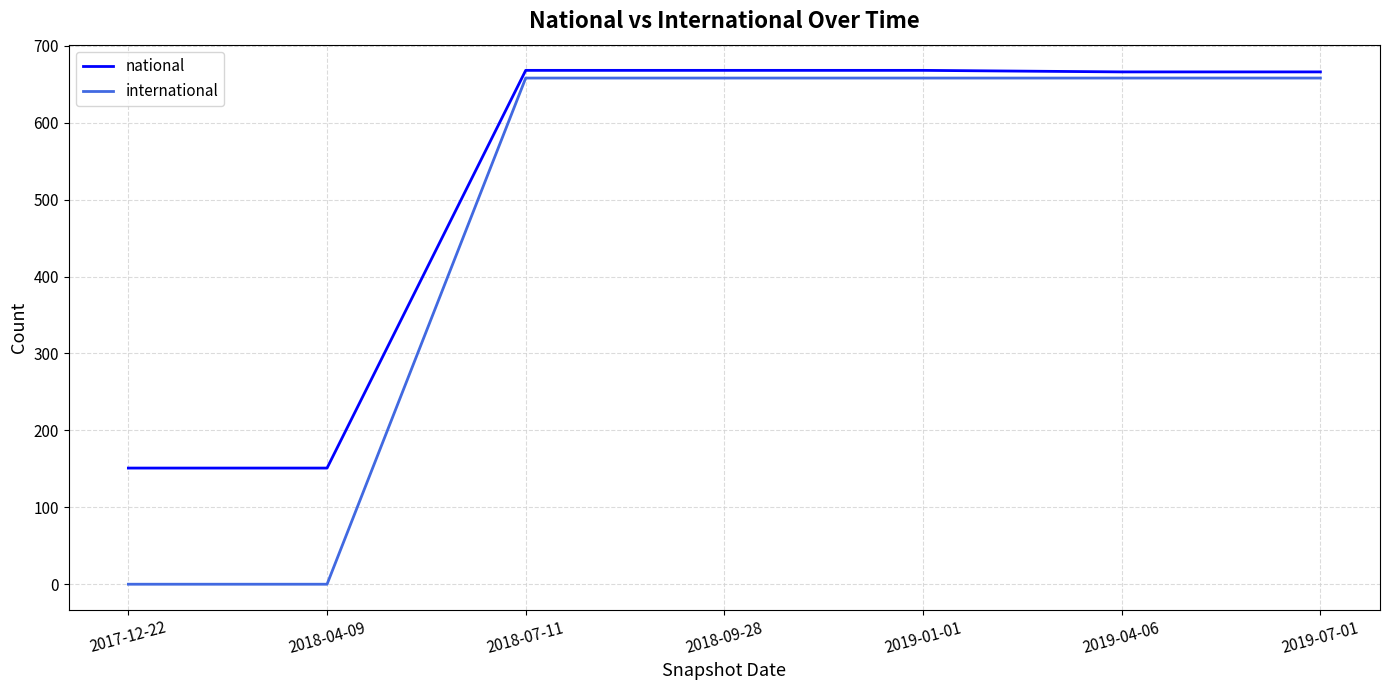

Which series has the largest range (max minus min)?

international